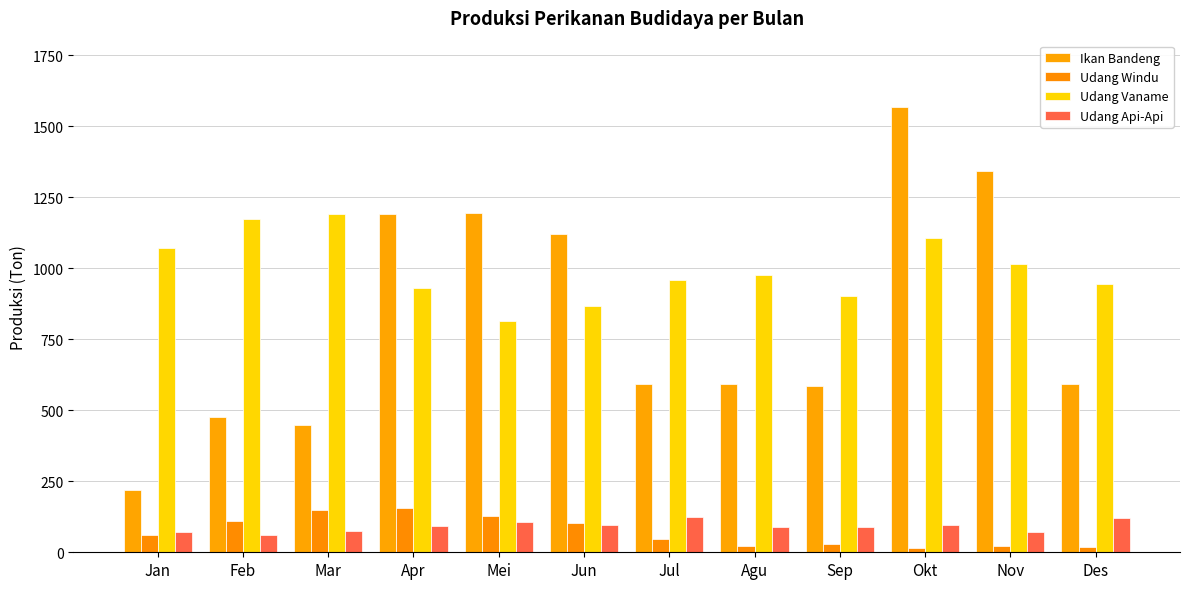

Which series has the largest range (max minus min)?

Ikan Bandeng